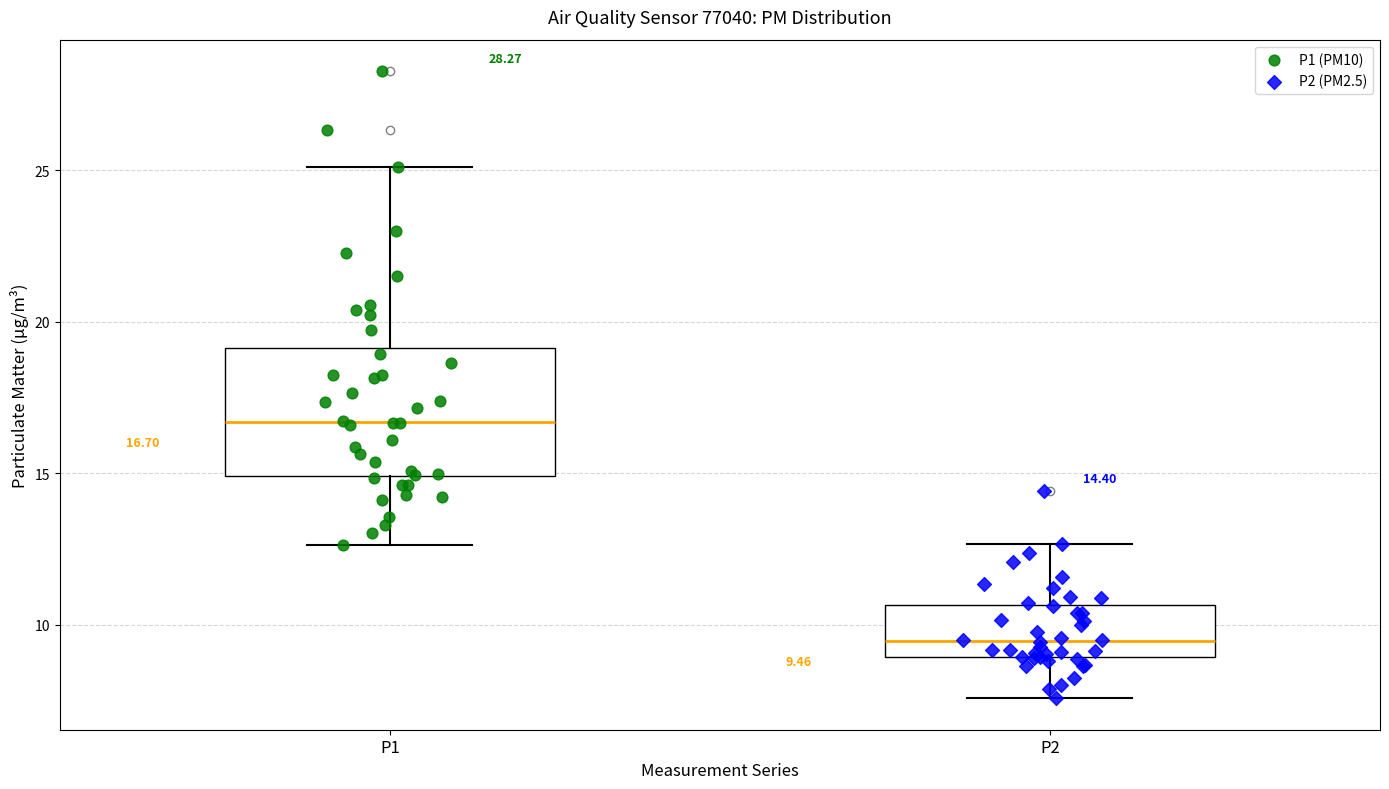

Which box is the tallest, from its lower edge to its upper edge?

P1